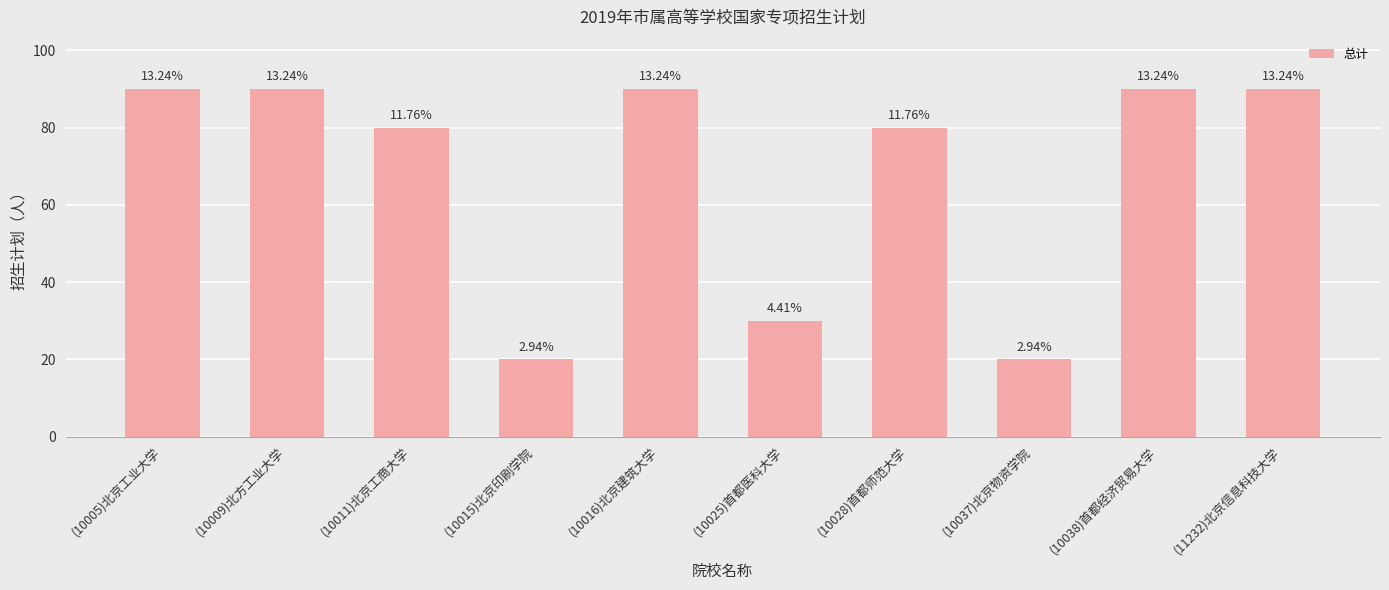

Reading left to right, extract all data points from this chart.

(10005)北京工业大学=90	(10009)北方工业大学=90	(10011)北京工商大学=80	(10015)北京印刷学院=20	(10016)北京建筑大学=90	(10025)首都医科大学=30	(10028)首都师范大学=80	(10037)北京物资学院=20	(10038)首都经济贸易大学=90	(11232)北京信息科技大学=90